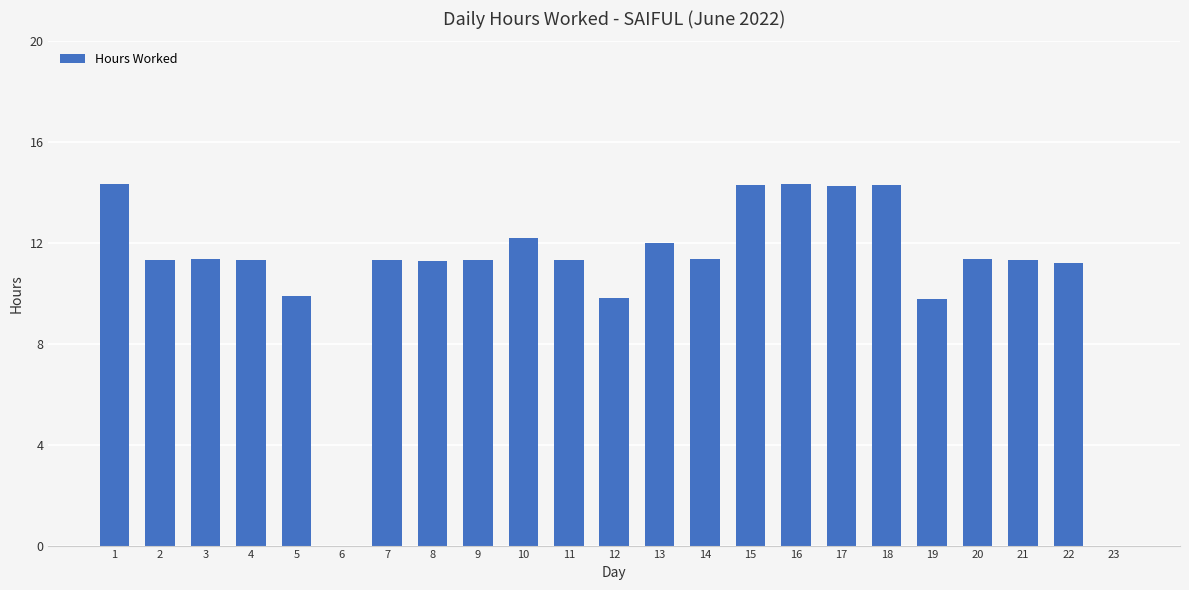

What is the sum of the values at 10 and 21?

23.5